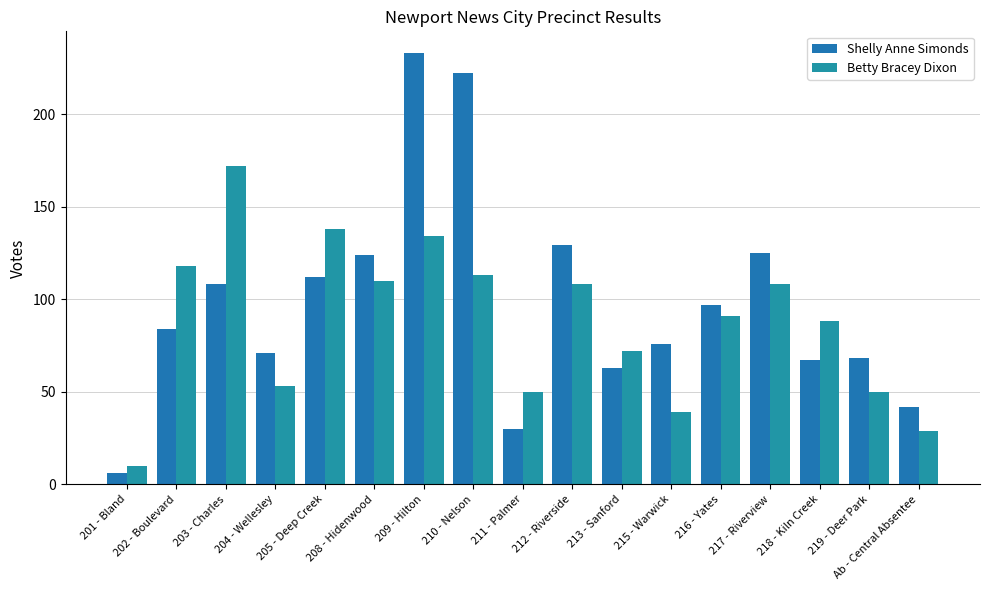

Which series has the largest range (max minus min)?

Shelly Anne Simonds